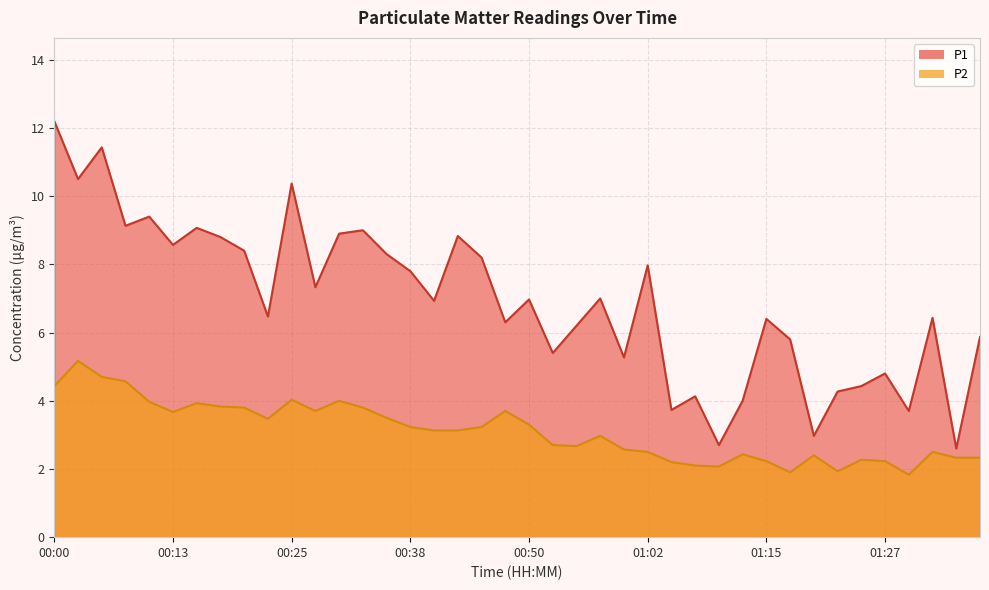

True or false: P1 and P2 intersect in this chart.

False